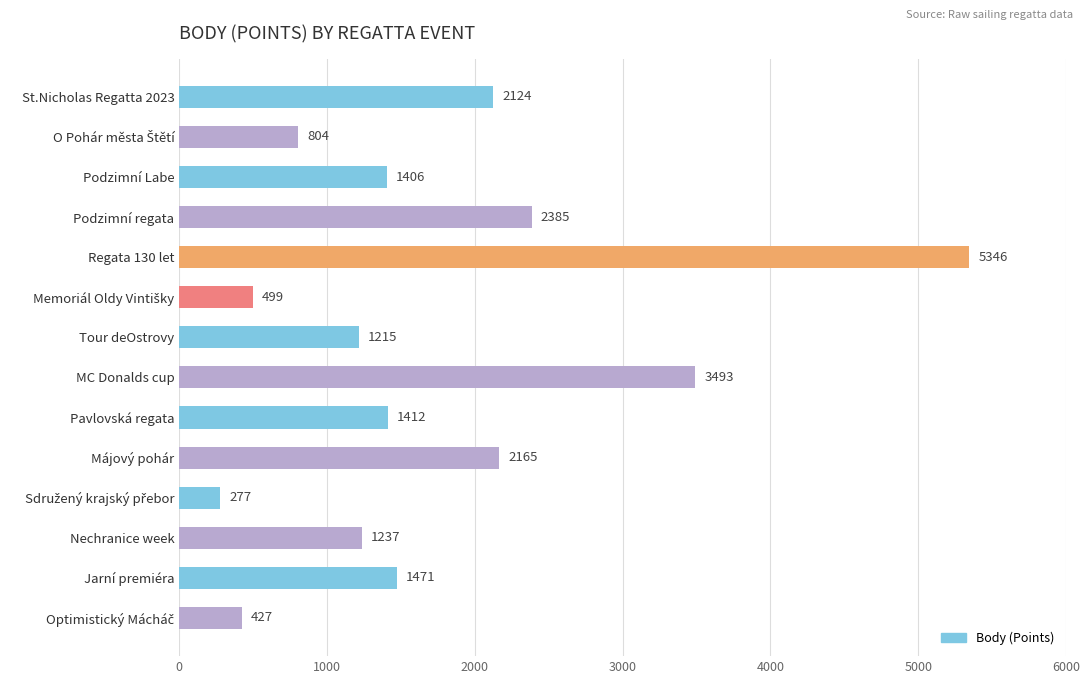

How many categories are shown in the chart?

14